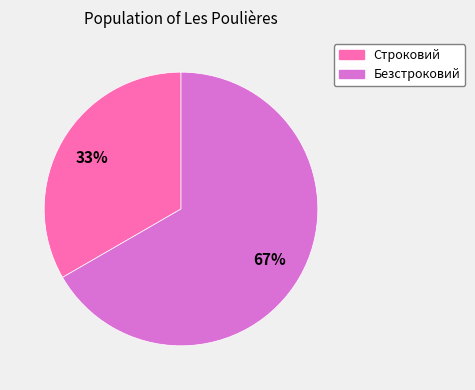

Rank the categories by value from highest to lowest.

Безстроковий, Строковий